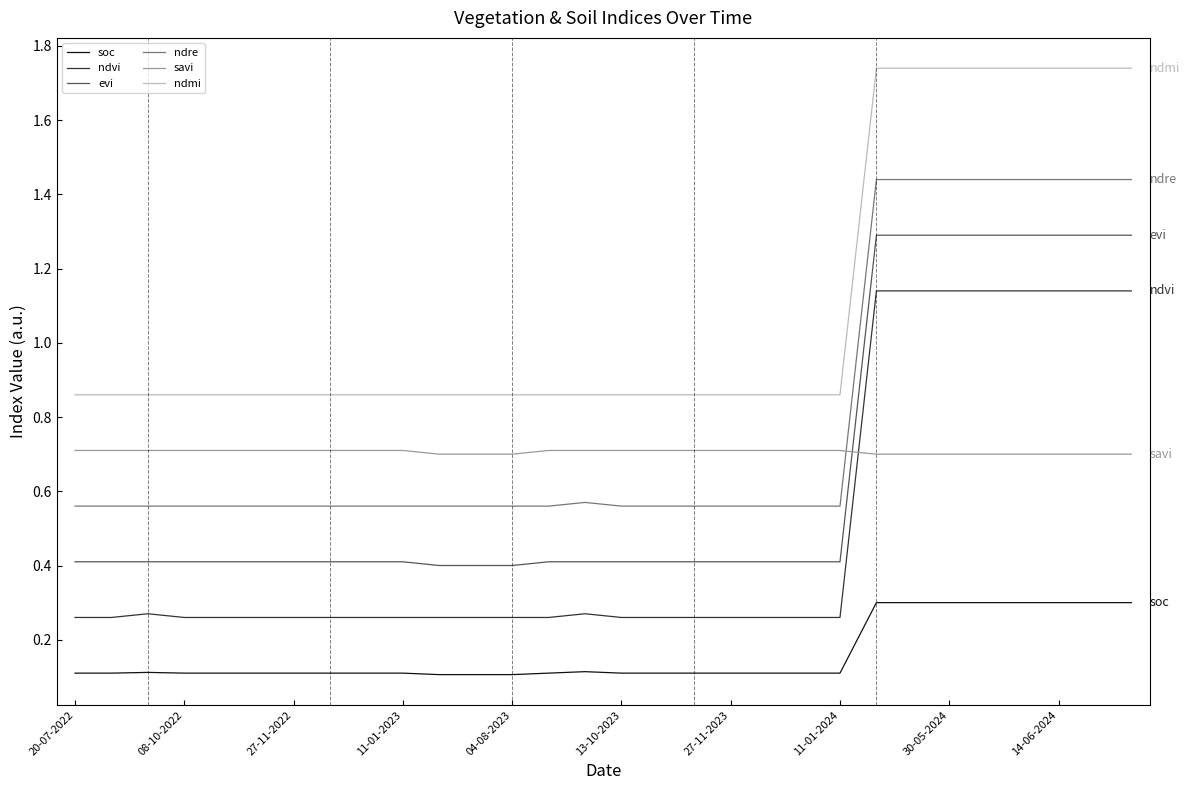

How many evi values are between 0 and 1?

22